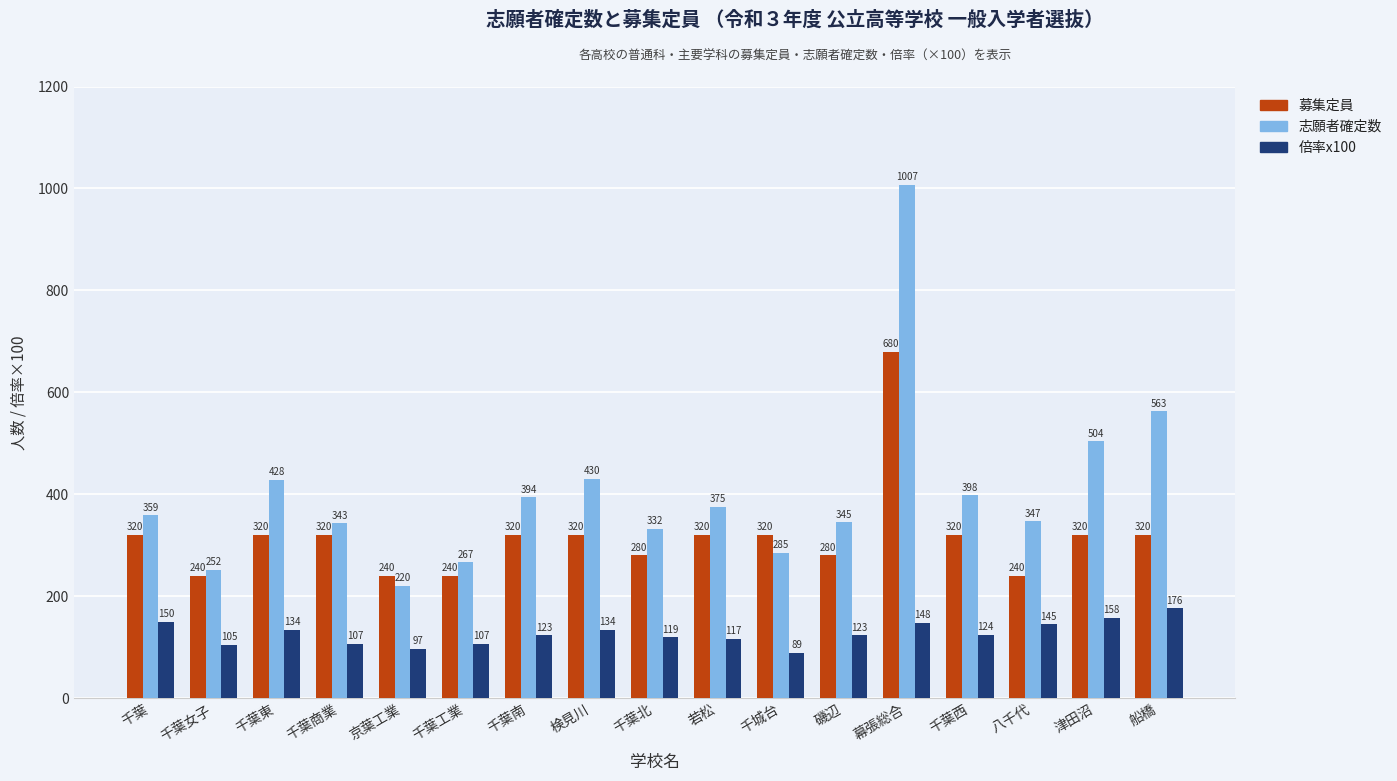

Which category has the lowest value in the 倍率x100 series?

千城台